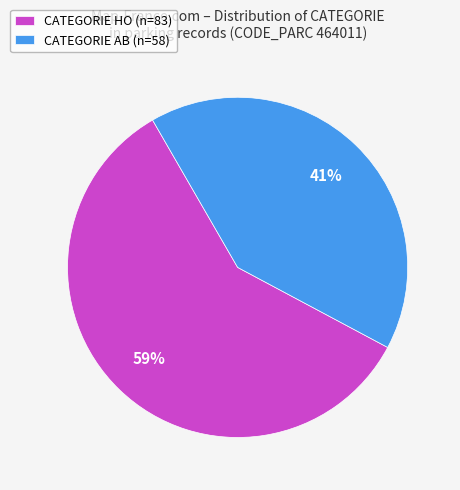

Which category has the smallest portion of the pie?

CATEGORIE AB (n=58)